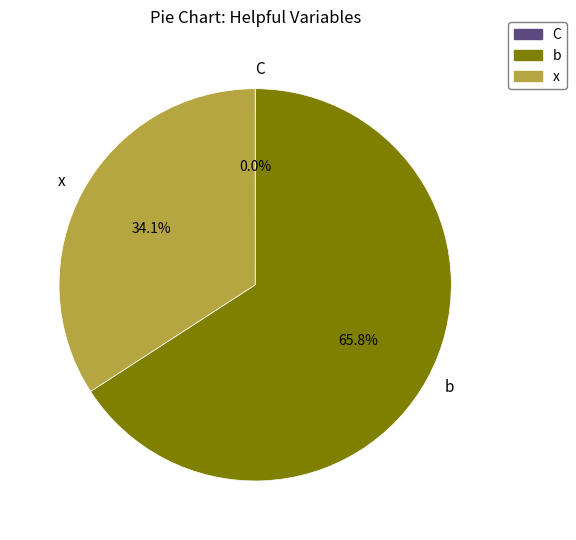

What is the majority slice?

b